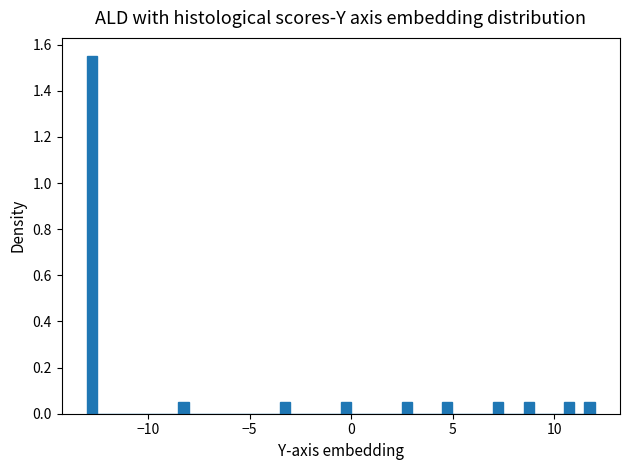

Read against the x-axis, roughly where is the centre of the tallest bar?

-13.0